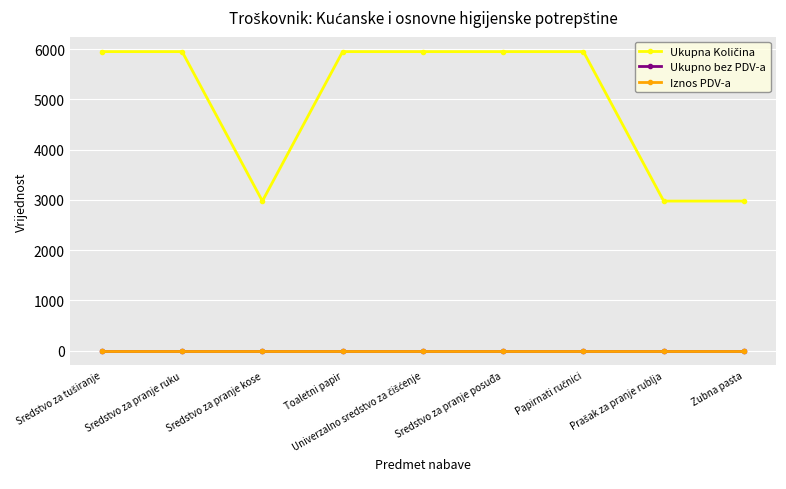

Is this an area chart (filled region under the line)?

No